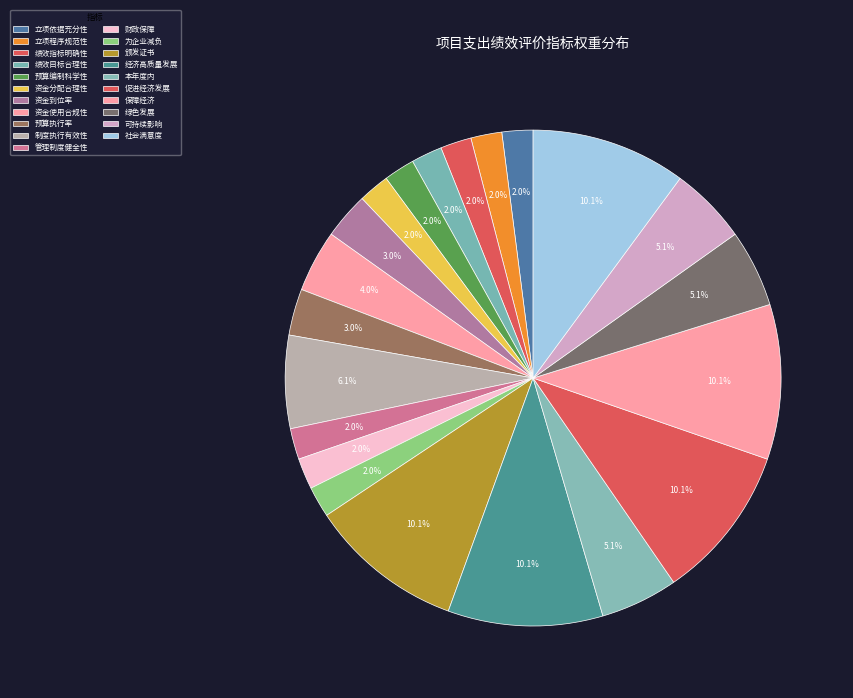

Rank the categories by value from highest to lowest.

颁发证书, 经济高质量发展, 促进经济发展, 保障经济, 社会满意度, 制度执行有效性, 本年度内, 绿色发展, 可持续影响, 资金使用合规性, 资金到位率, 预算执行率, 立项依据充分性, 立项程序规范性, 绩效指标明确性, 绩效目标合理性, 预算编制科学性, 资金分配合理性, 管理制度健全性, 财政保障, 为企业减负